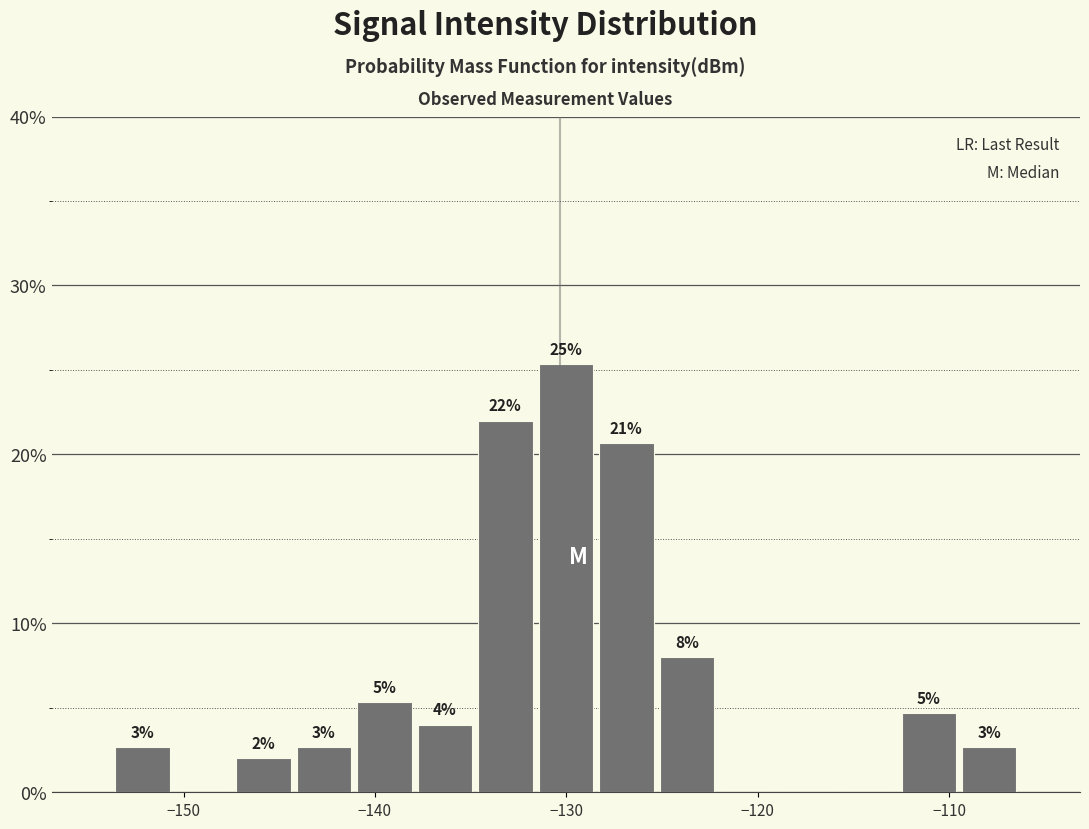

Read against the x-axis, roughly where is the centre of the tallest bar?

-130